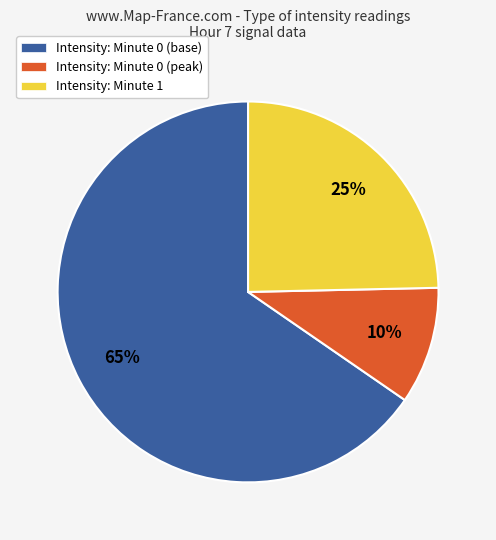

To the nearest percent, what is the combined percentage of Intensity: Minute 0 (peak) and Intensity: Minute 1?

35%